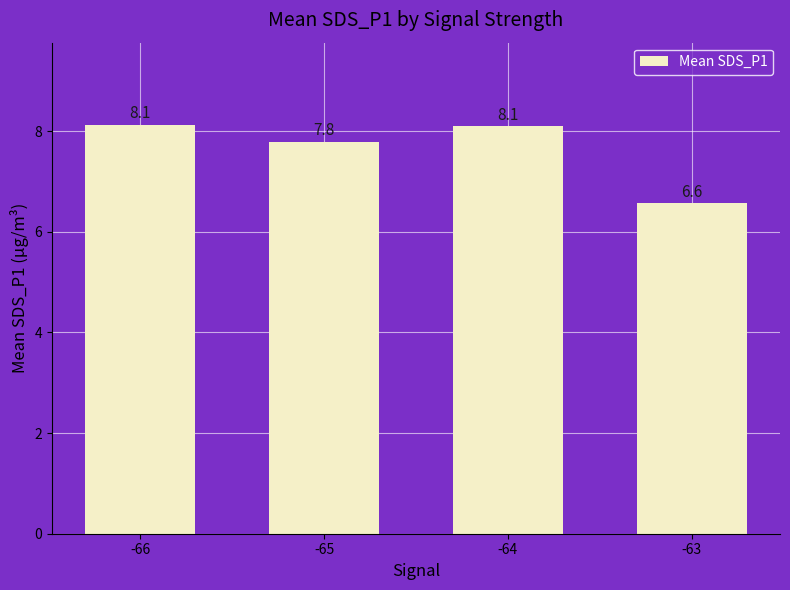

What is the difference between the maximum and second lowest values?

0.3